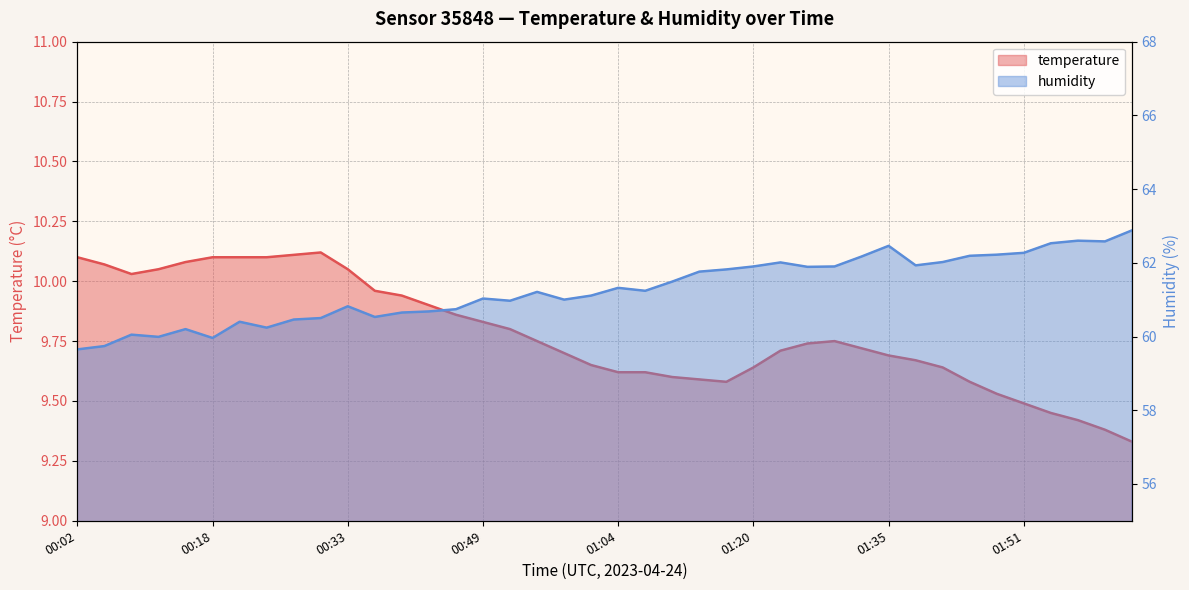

At 01:01, list the series in order from largest to smallest.

humidity, temperature